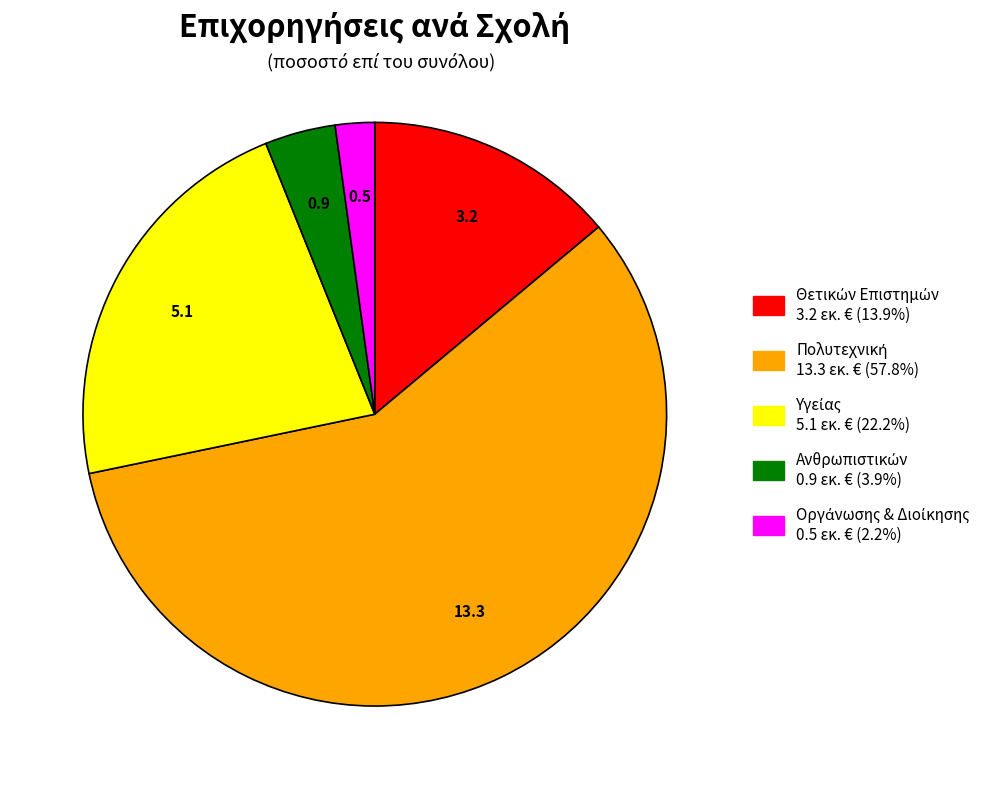

Is there any slice that represents more than half of the pie?

Yes